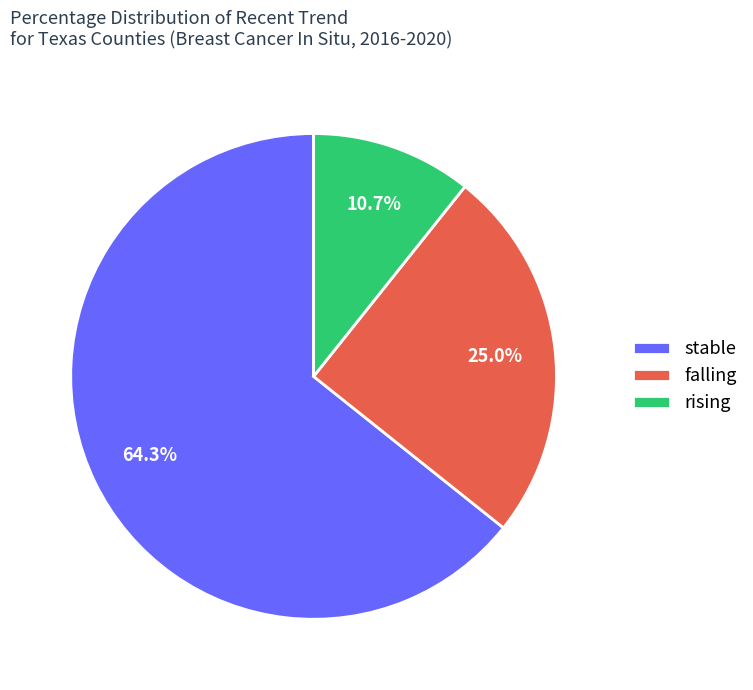

How many slices are in this pie chart?

3